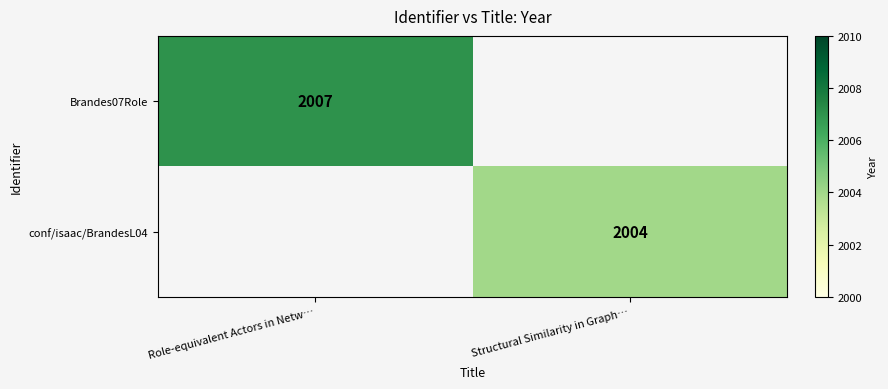

The value of conf/isaac/BrandesL04 at Structural Similarity in Graph… is 1107.5. True or false?

False